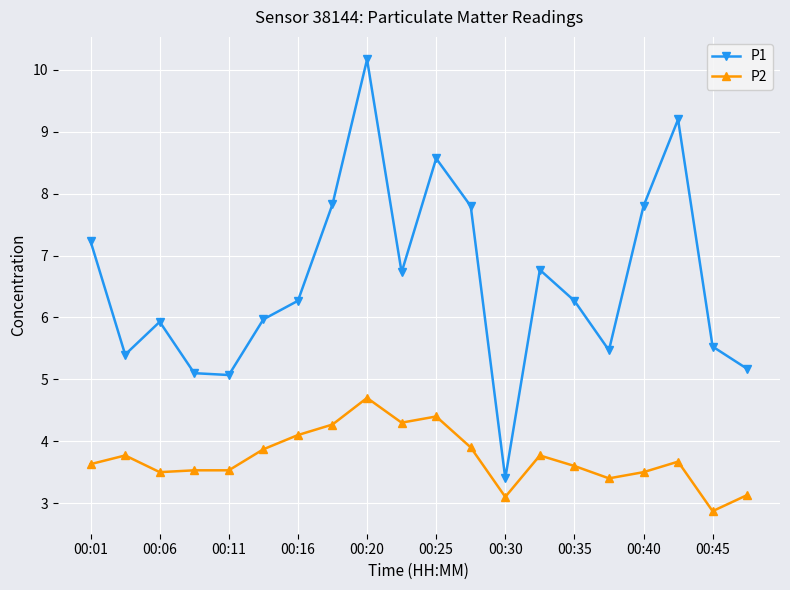

What are all the series names shown in the legend?

P1, P2